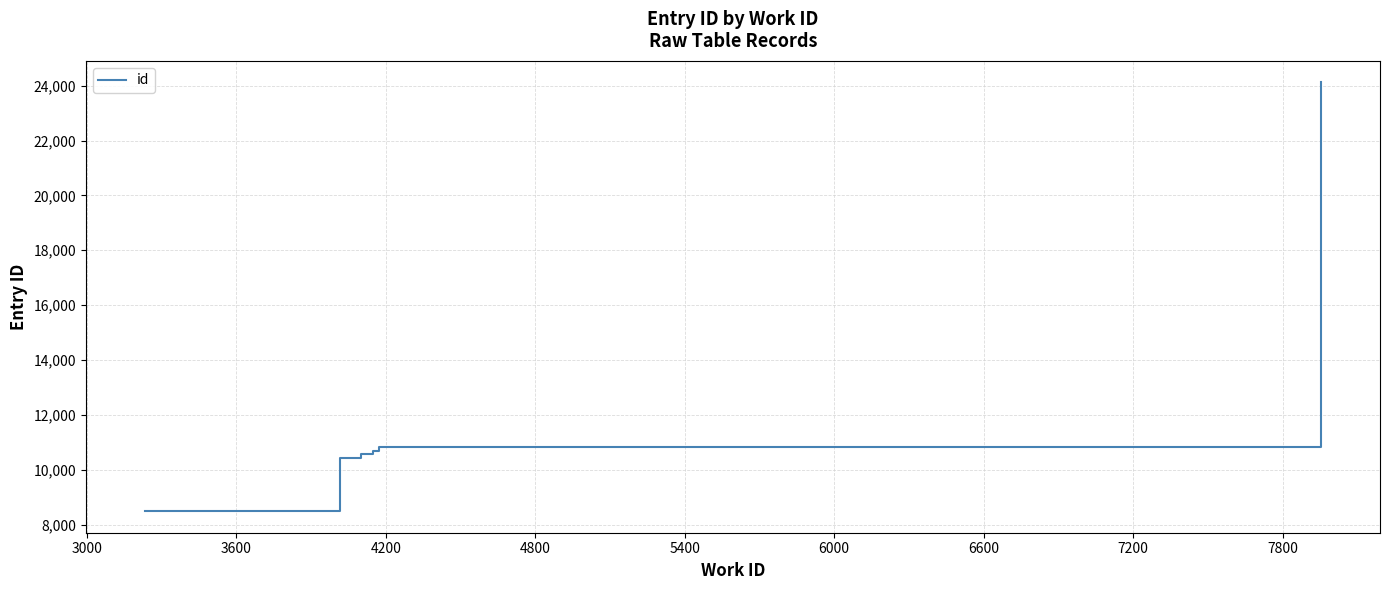

What is the average value?

12213